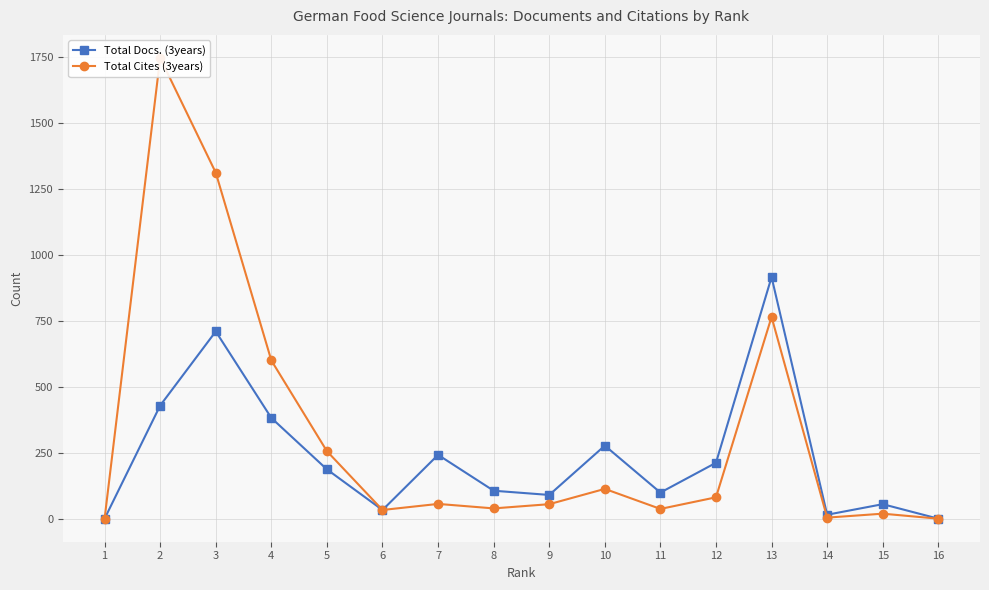

Which series has the largest total across all categories?

Total Cites (3years)